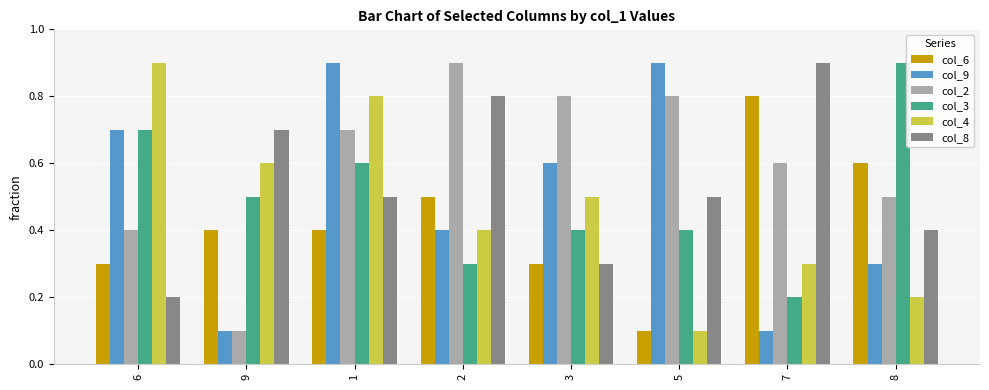

What is the difference between the highest and lowest values at 5?

0.8